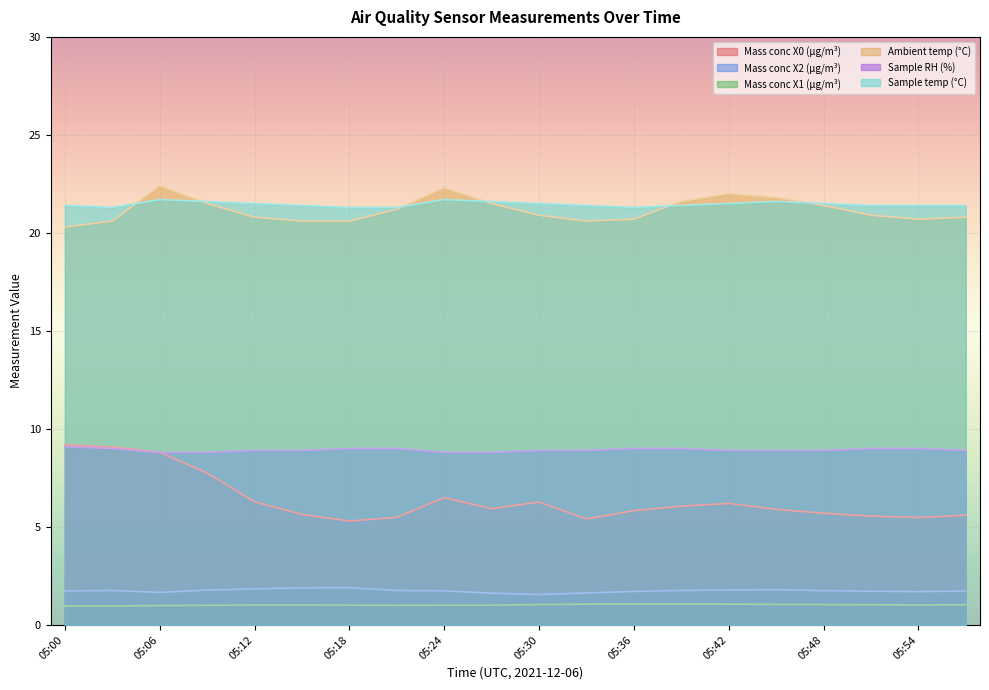

What are all the series names shown in the legend?

Mass conc X0 (μg/m³), Mass conc X2 (μg/m³), Mass conc X1 (μg/m³), Ambient temp (°C), Sample RH (%), Sample temp (°C)